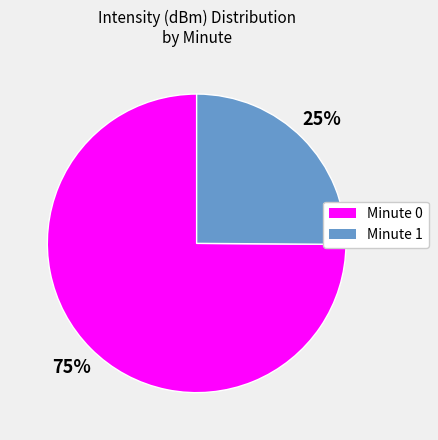

Count the number of slices in the pie.

2